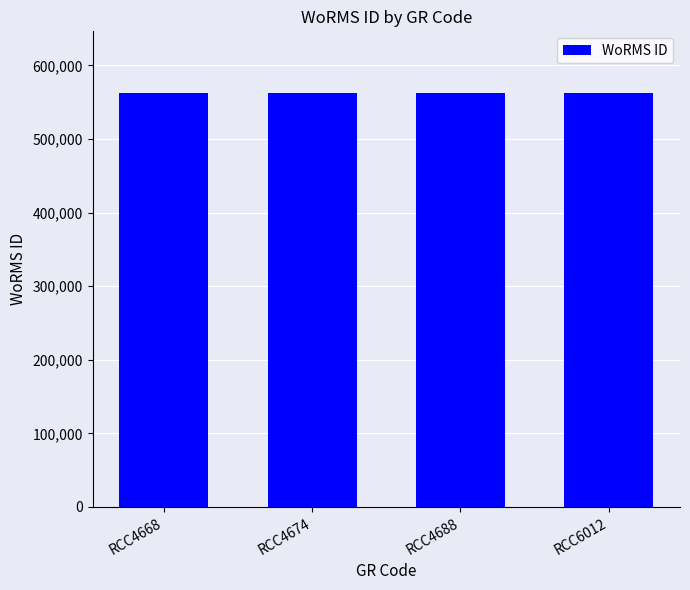

What is the difference between the maximum and minimum values?

4